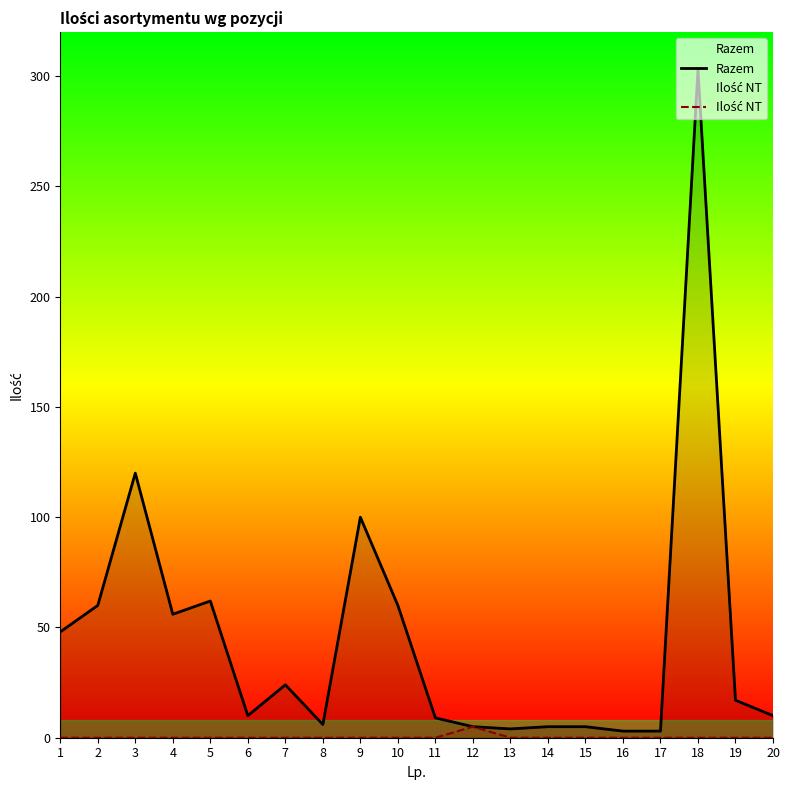

Reading right to left, list all the values displayed in this chart.

Razem: 20=10	19=17	18=303	17=3	16=3	15=5	14=5	13=4	12=5	11=9	10=60	9=100	8=6	7=24	6=10	5=62	4=56	3=120	2=60	1=48
Ilość NT: 20=0	19=0	18=0	17=0	16=0	15=0	14=0	13=0	12=5	11=0	10=0	9=0	8=0	7=0	6=0	5=0	4=0	3=0	2=0	1=0